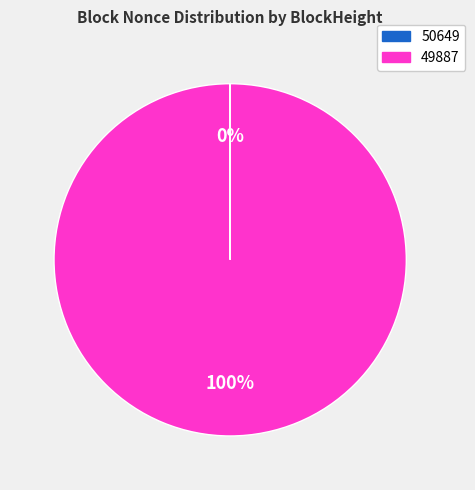

To the nearest percent, what portion does 49887 represent?

100%